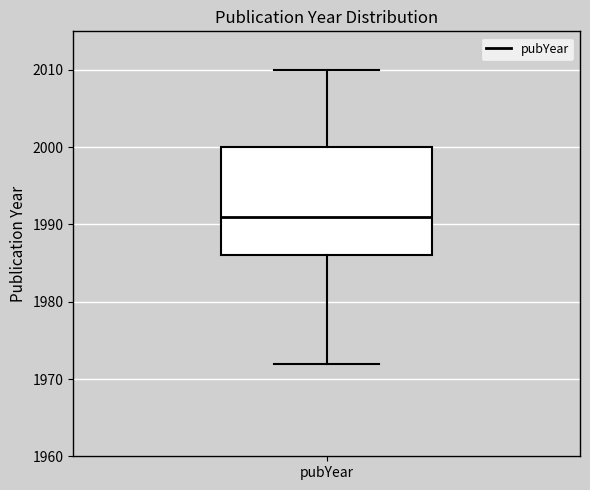

Transcribe this box plot: give where the median line is, the range the box spans, and where the two whiskers end, as read against the y-axis. The values are not printed on the chart, so give them approximately, as read against the axis.

median 1991, box 1986 to 2000, whiskers 1972 to 2010